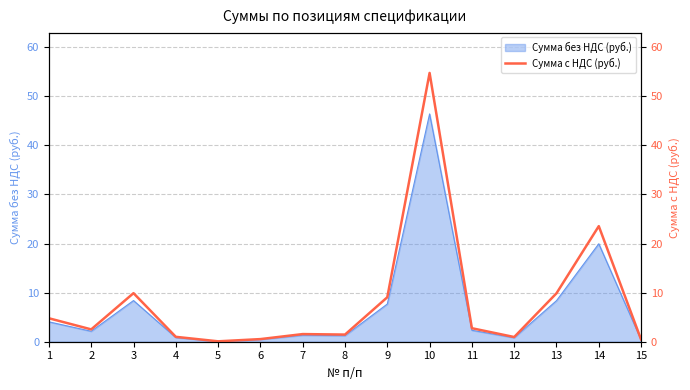

Rank the categories by value from highest to lowest.

10, 14, 3, 13, 9, 1, 11, 2, 7, 8, 4, 12, 6, 15, 5